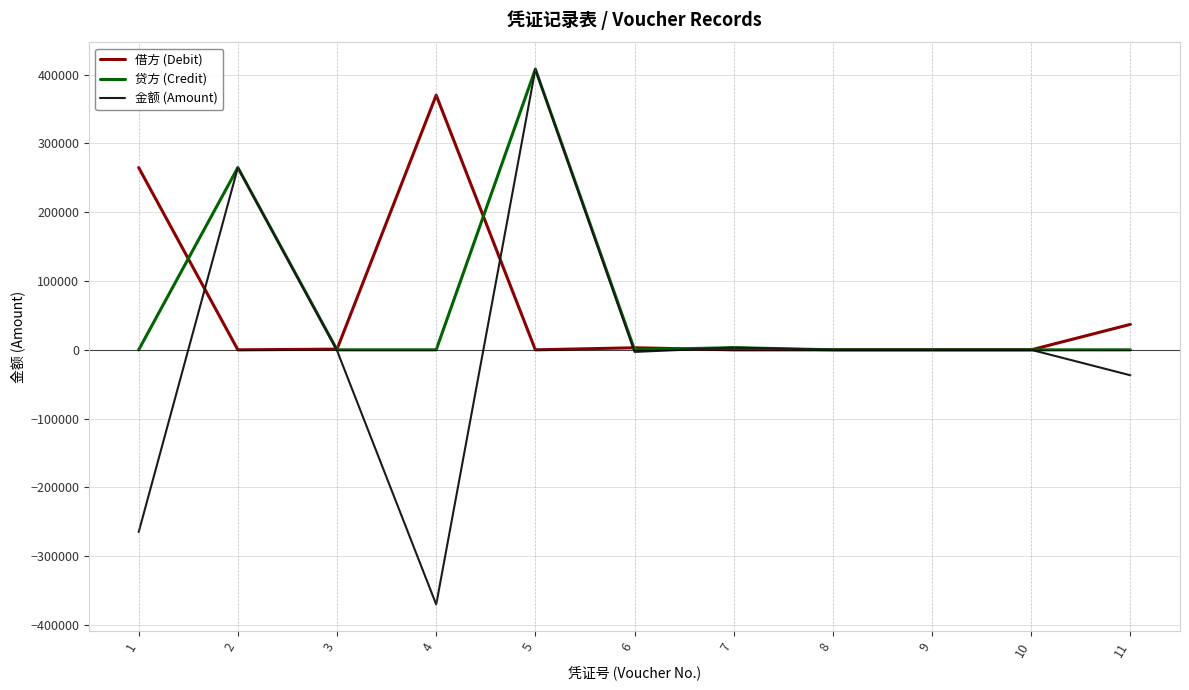

How many lines are shown in the chart?

3